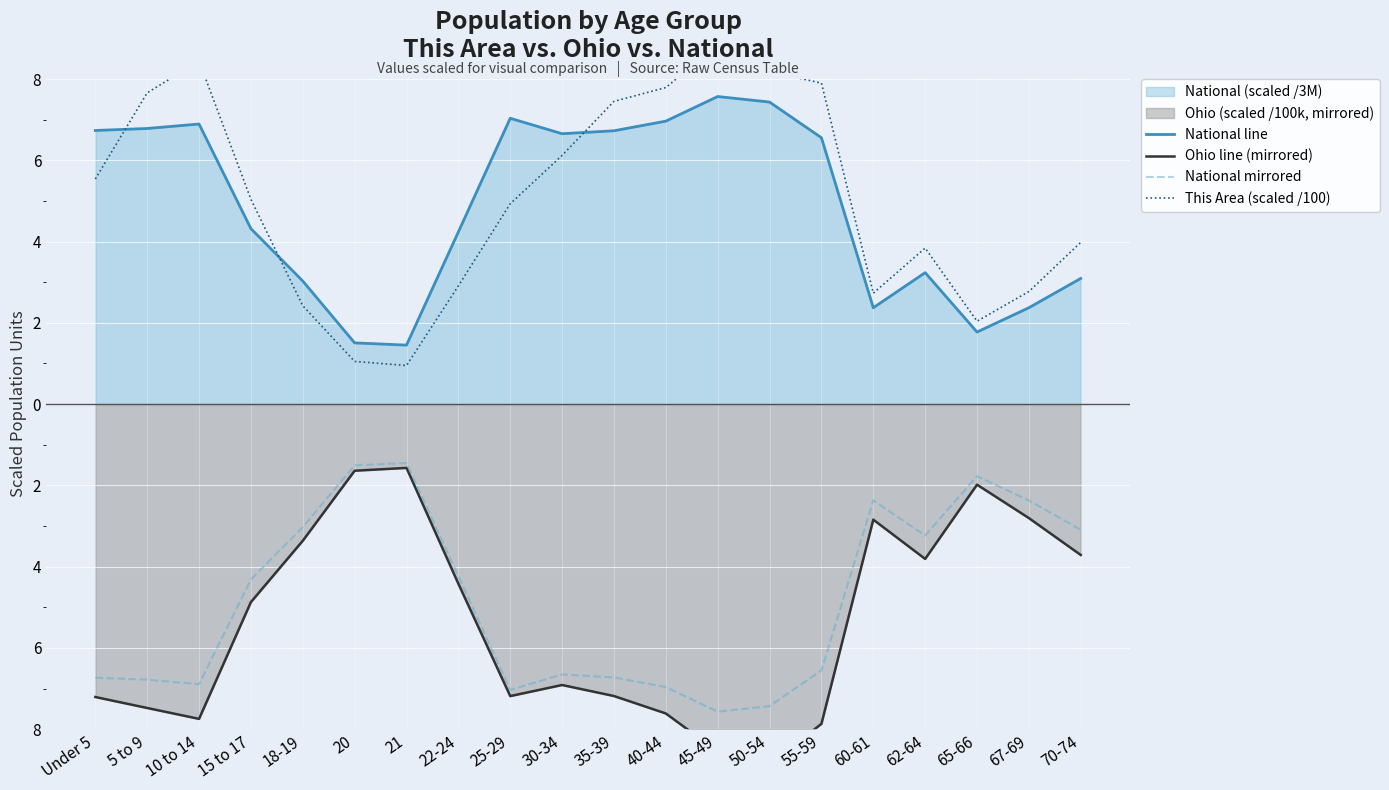

What position from the right is 50-54?

7